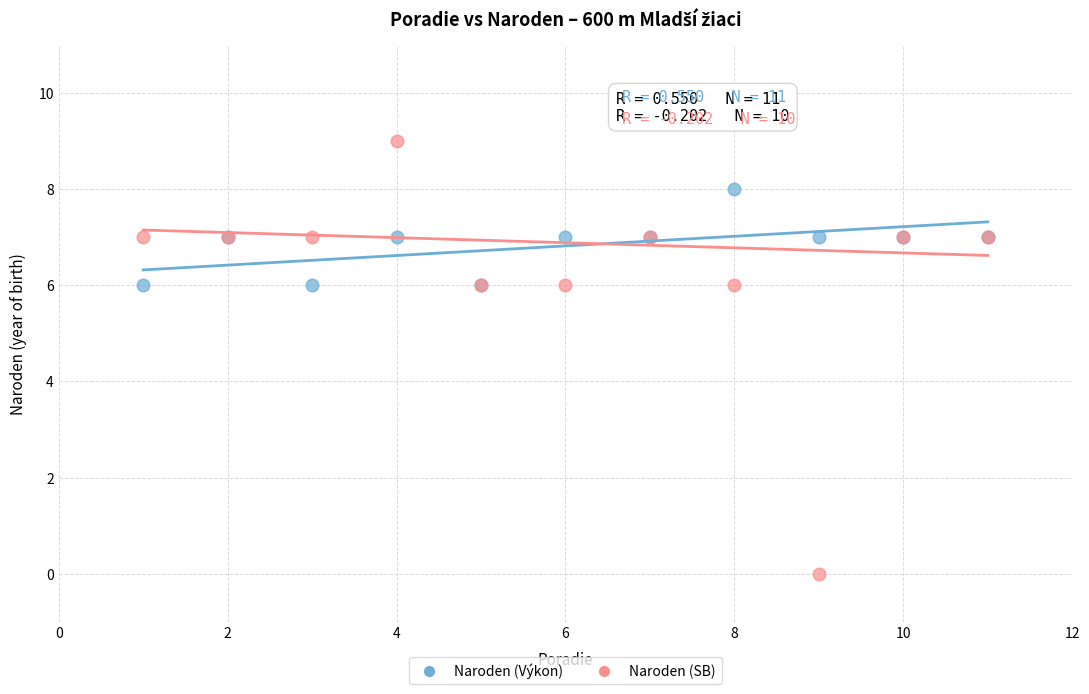

Which series has the widest spread of Y values?

Naroden (SB)